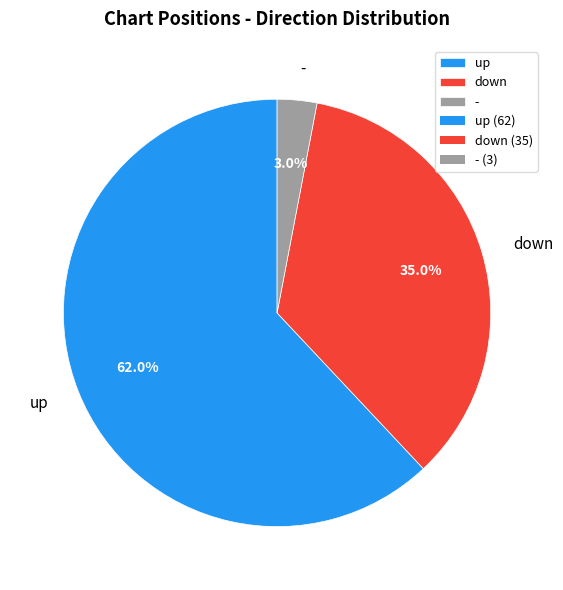

To the nearest percent, what is the difference between the largest and smallest slice percentages?

59%